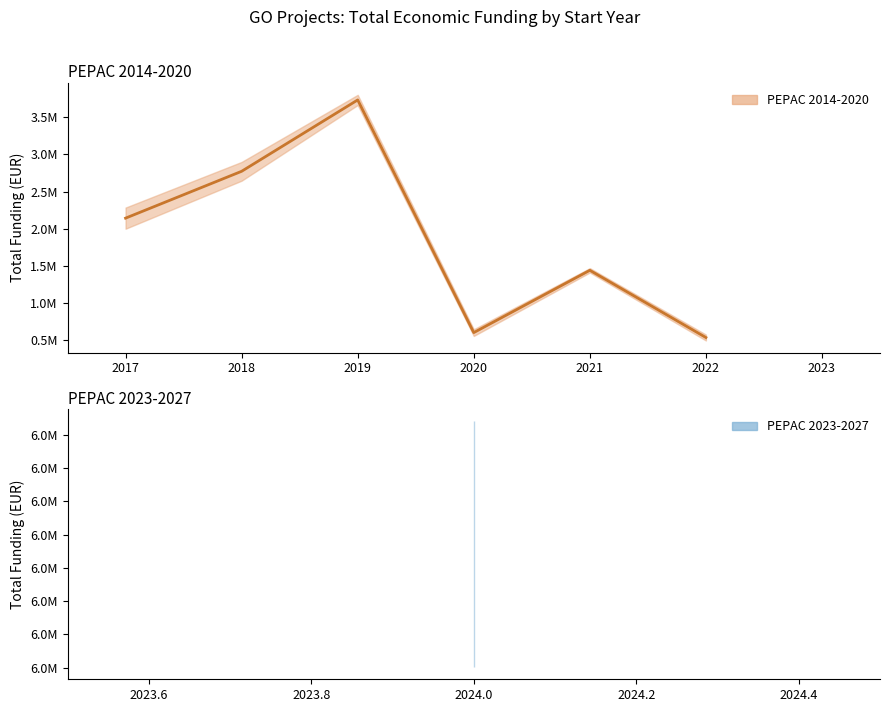

Does the chart display data point markers on the line(s)?

No